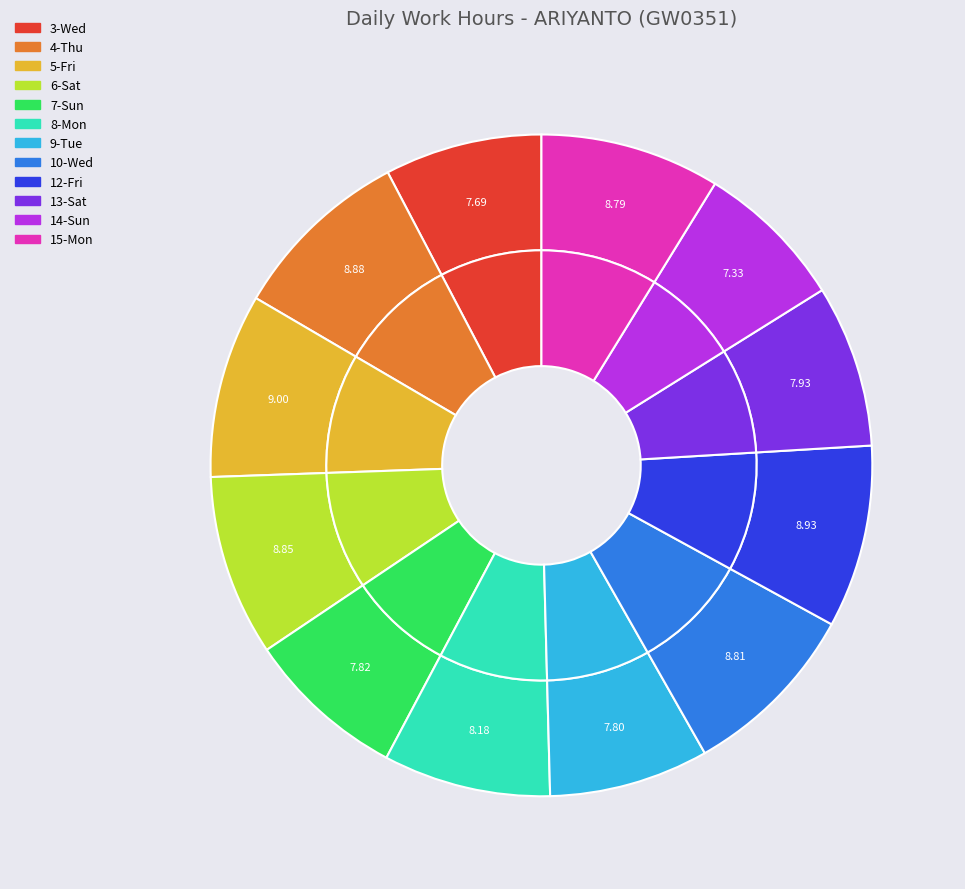

Approximately how many times larger is the value at 13-Sat compared to 10-Wed?

0.9